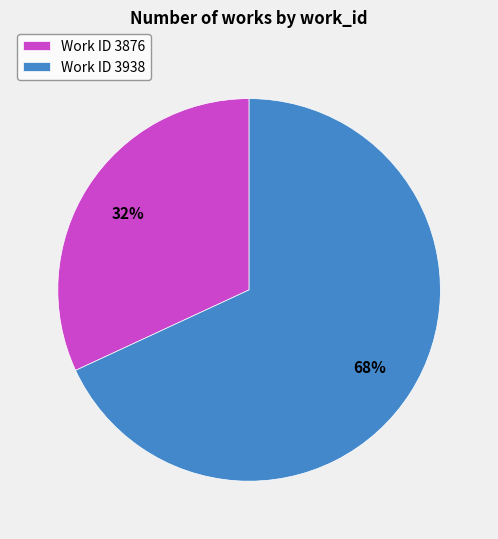

Which slice is the largest?

Work ID 3938